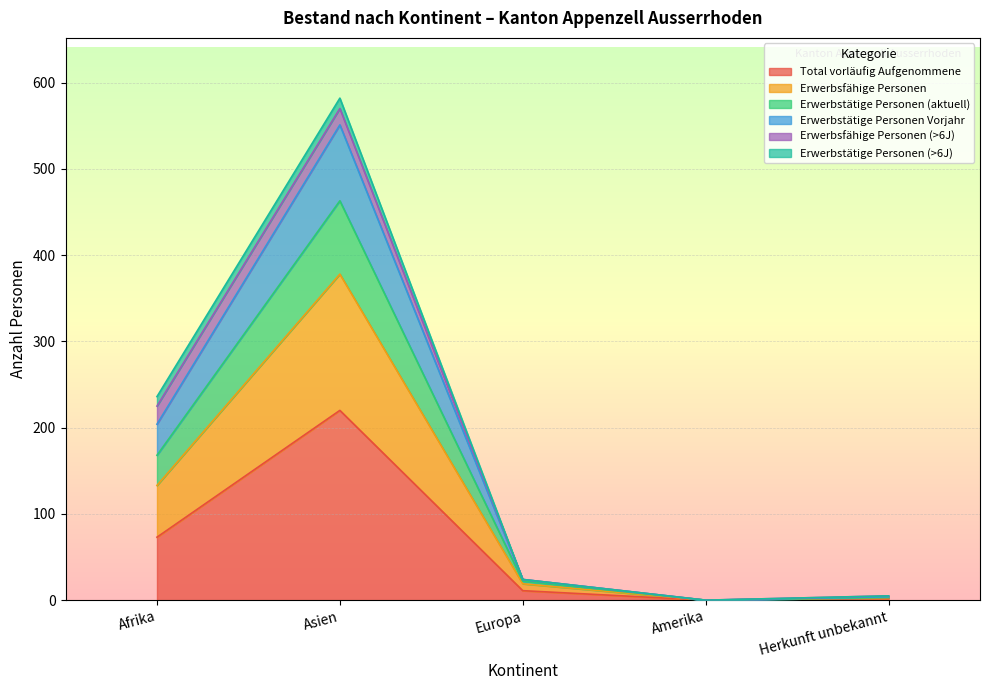

Is it true that Erwerbstätige Personen (aktuell) equals 836 at Asien?

False